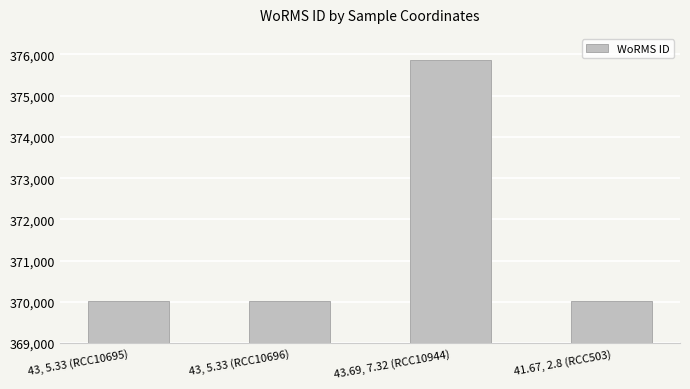

What is the sum of all values?

1485931